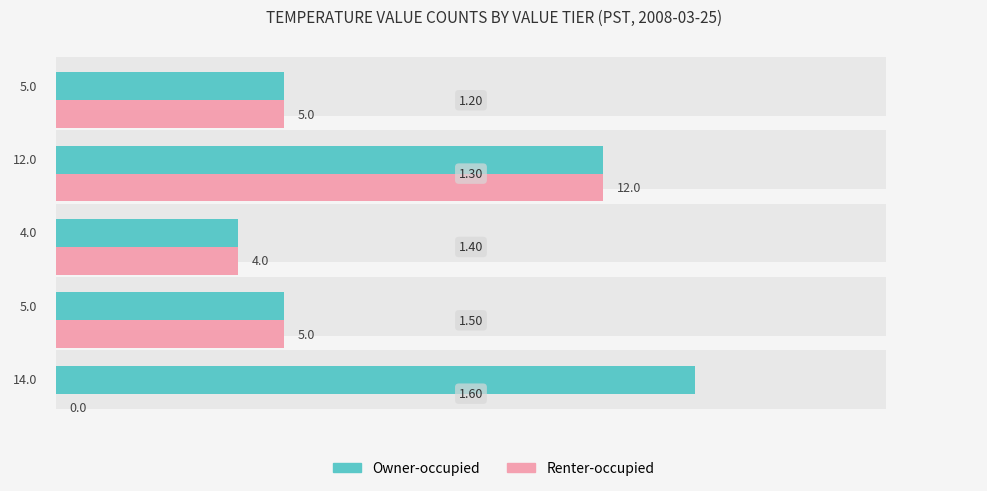

What is the difference between the maximum and minimum values in the Owner-occupied series?

10